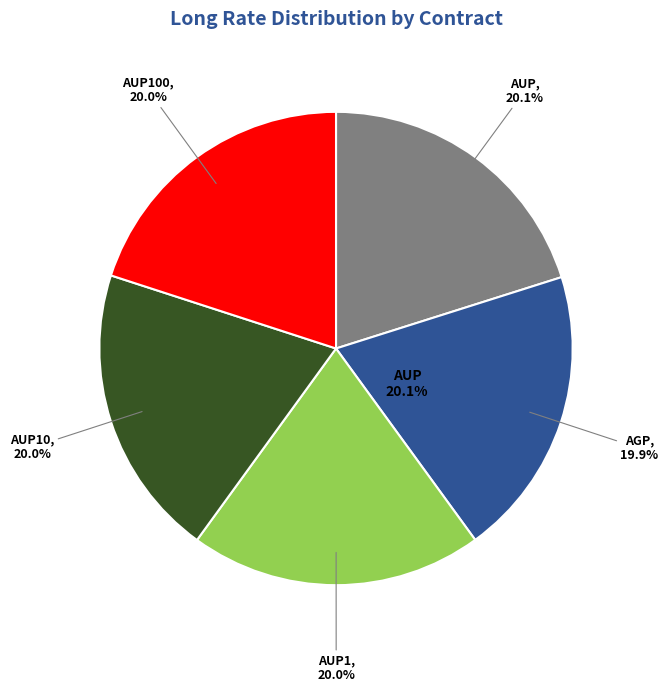

What is the total percentage of AUP1 and AUP100?

40.0%